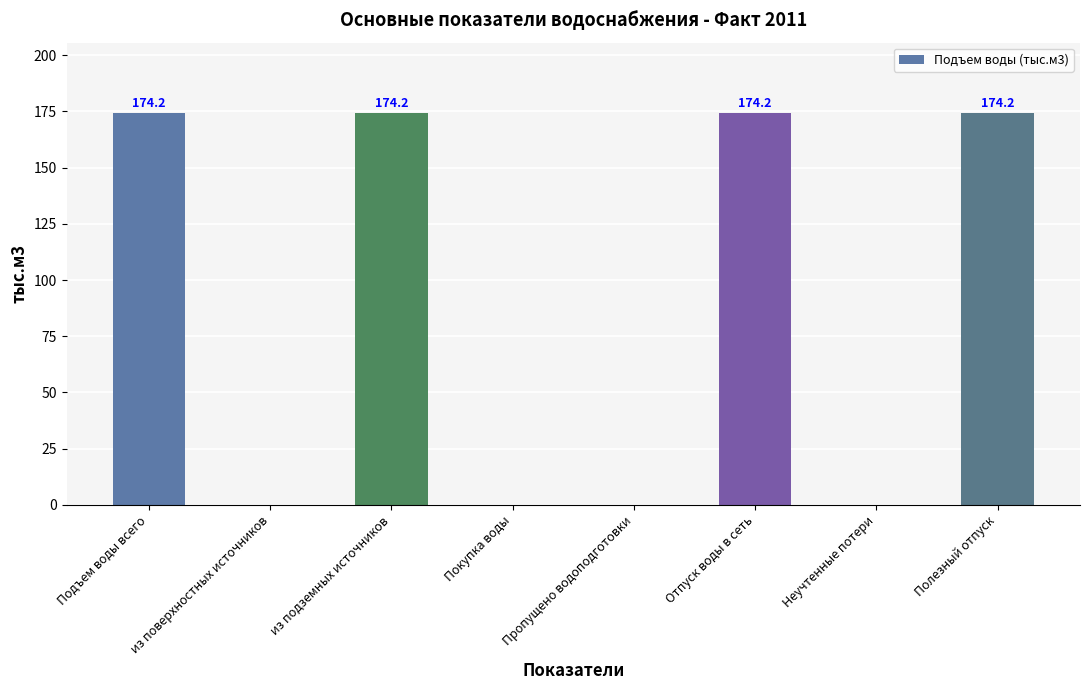

What is the change in value from Пропущено водоподготовки to Отпуск воды в сеть?

+174.2